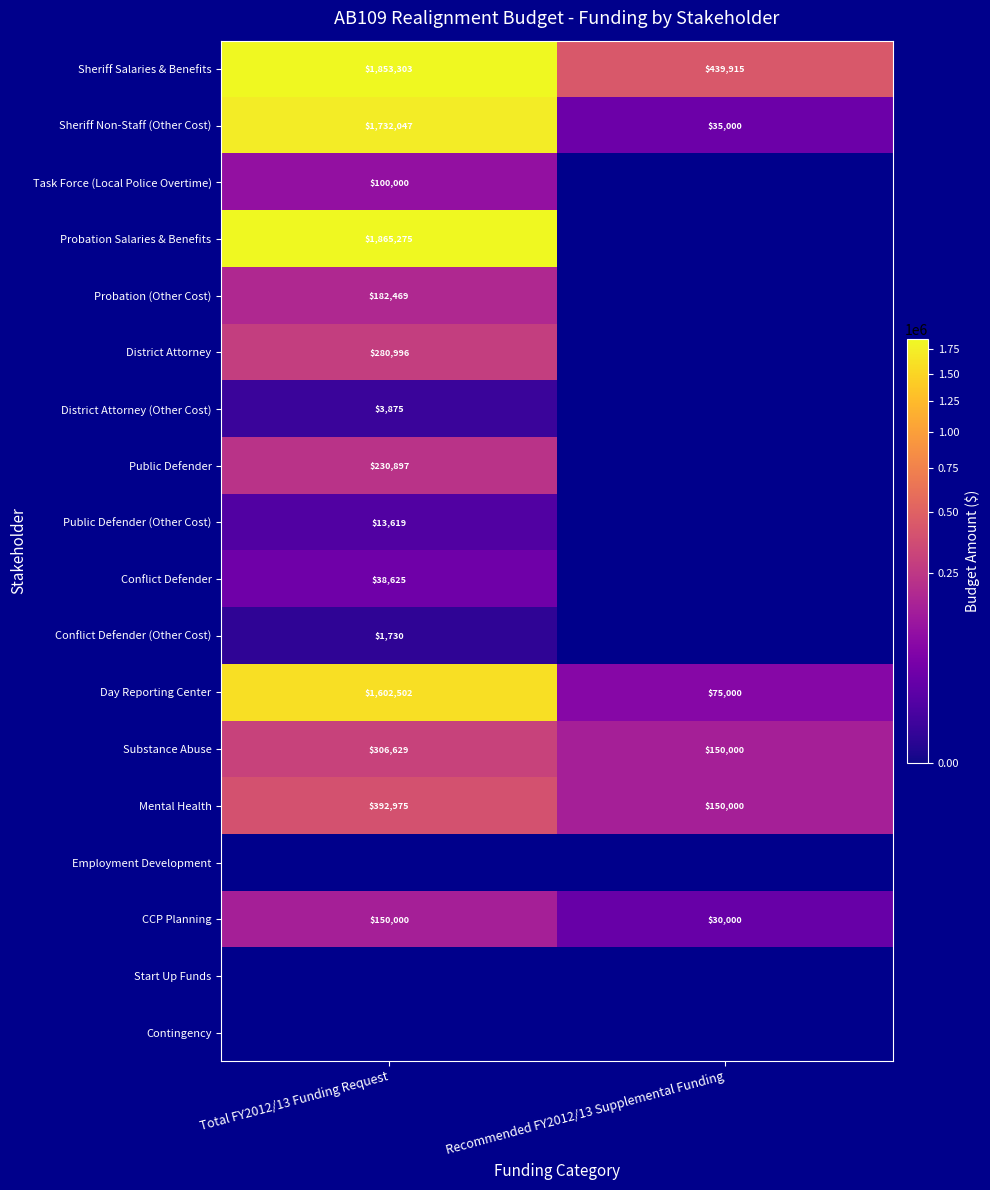

What is the sum of all Mental Health values?

542975